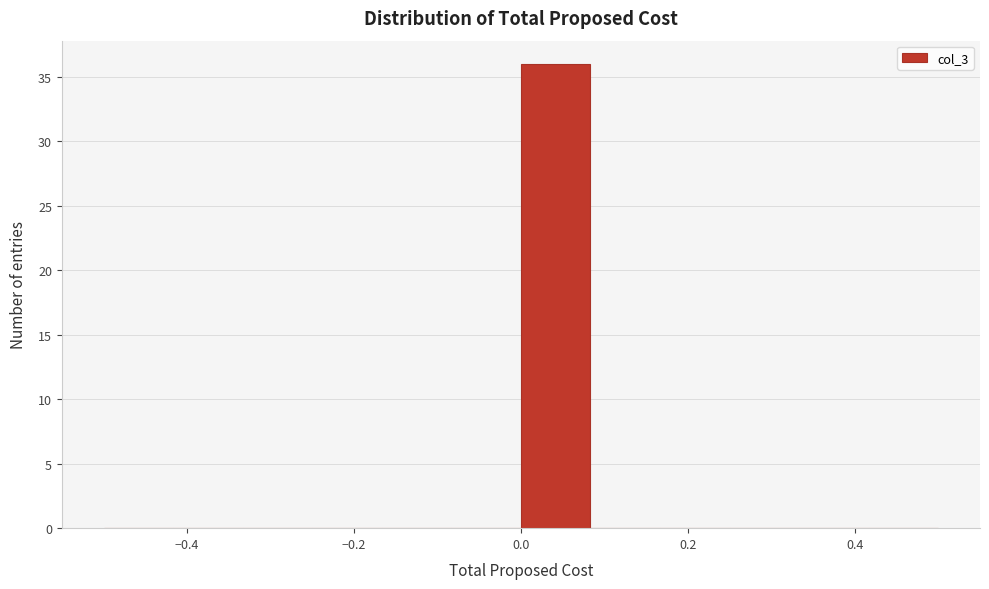

Reading left to right, transcribe this chart: for each bar, give the range it covers on the x-axis and its height. Neither the bar edges nor the heights are printed on the chart, so give them approximately, as read against the axes.

-0.50 to -0.42: 0
-0.42 to -0.34: 0
-0.34 to -0.24: 0
-0.24 to -0.16: 0
-0.16 to -0.08: 0
-0.08 to 0.00: 0
0.00 to 0.08: 36
0.08 to 0.16: 0
0.16 to 0.26: 0
0.26 to 0.34: 0
0.34 to 0.42: 0
0.42 to 0.50: 0